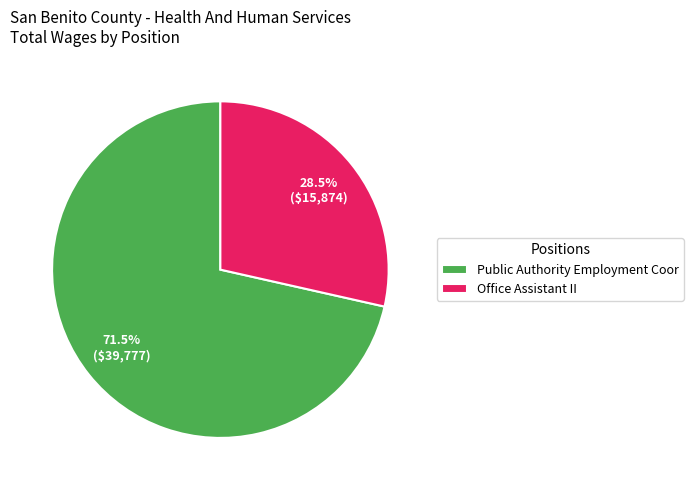

Which has a higher value, Public Authority Employment Coor or Office Assistant II?

Public Authority Employment Coor